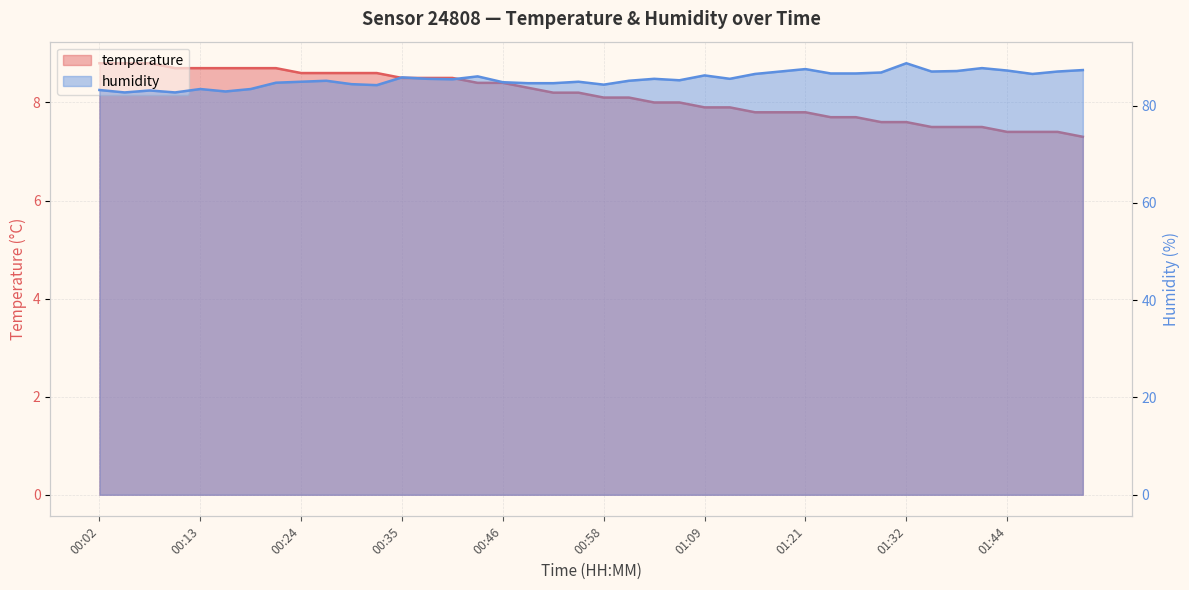

Rank the series by their average value, from lowest to highest.

temperature, humidity